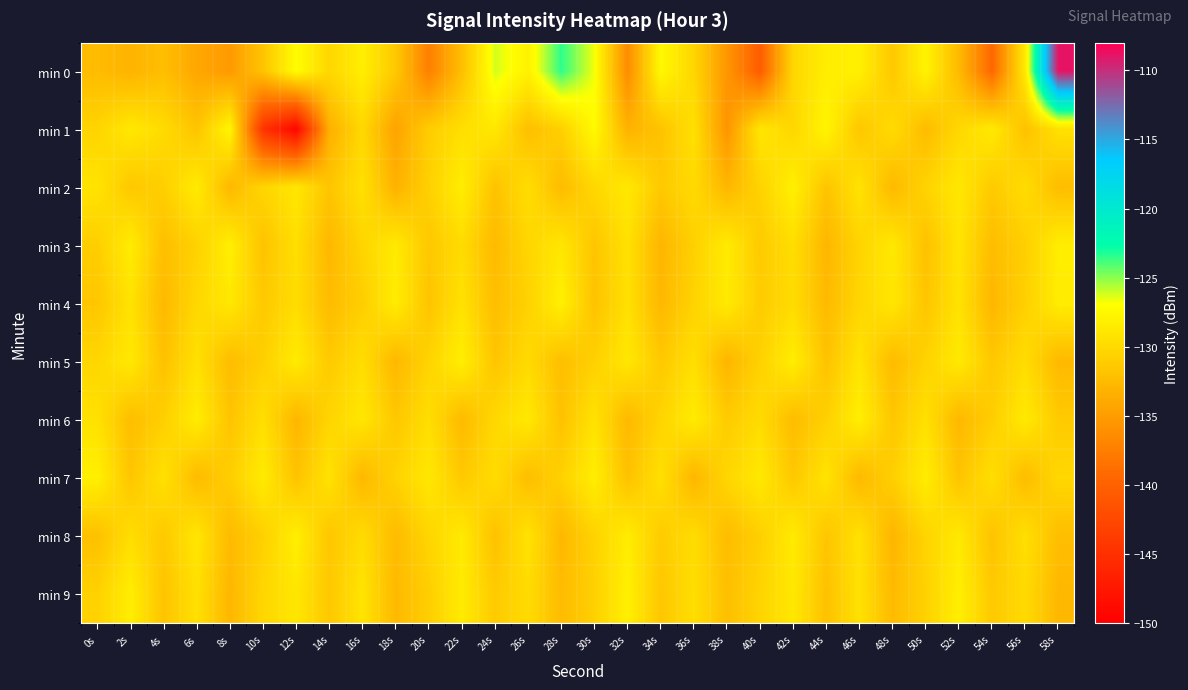

Reading left to right, what are all the values shown in this chart?

min 0: 0s=-132.4	2s=-133.1	4s=-132.2	6s=-134.1	8s=-135.2	10s=-131.7	12s=-127.1	14s=-130.1	16s=-128.2	18s=-131.3	20s=-137.3	22s=-132.1	24s=-126.1	26s=-127.9	28s=-123.5	30s=-126.7	32s=-136.3	34s=-127.4	36s=-130.2	38s=-135.4	40s=-140.3	42s=-130.2	44s=-128.3	46s=-128.1	48s=-131.4	50s=-127.8	52s=-132.5	54s=-139.4	56s=-128.6	58s=-108.8
min 1: 0s=-130.4	2s=-128.7	4s=-129.8	6s=-131.7	8s=-127.6	10s=-144.6	12s=-149.2	14s=-133.4	16s=-130.1	18s=-134.4	20s=-131.0	22s=-129.5	24s=-128.8	26s=-132.1	28s=-130.7	30s=-127.3	32s=-133.2	34s=-131.8	36s=-129.4	38s=-135.6	40s=-128.9	42s=-130.2	44s=-127.7	46s=-131.5	48s=-129.8	50s=-132.4	52s=-130.1	54s=-128.6	56s=-131.9	58s=-129.3
min 2: 0s=-129.1	2s=-131.4	4s=-130.8	6s=-128.5	8s=-132.7	10s=-130.3	12s=-128.9	14s=-131.6	16s=-129.4	18s=-133.2	20s=-130.7	22s=-128.3	24s=-131.8	26s=-129.6	28s=-132.4	30s=-130.1	32s=-128.7	34s=-131.3	36s=-129.9	38s=-132.8	40s=-130.5	42s=-128.1	44s=-131.7	46s=-129.2	48s=-132.6	50s=-130.4	52s=-128.8	54s=-131.2	56s=-129.7	58s=-132.3
min 3: 0s=-130.9	2s=-128.4	4s=-132.1	6s=-130.6	8s=-128.2	10s=-131.8	12s=-129.5	14s=-132.7	16s=-130.3	18s=-128.6	20s=-131.4	22s=-129.8	24s=-132.5	26s=-130.2	28s=-128.9	30s=-131.6	32s=-129.3	34s=-132.9	36s=-130.7	38s=-128.5	40s=-131.2	42s=-129.6	44s=-132.8	46s=-130.4	48s=-128.7	50s=-131.9	52s=-129.1	54s=-132.3	56s=-130.8	58s=-128.3
min 4: 0s=-131.5	2s=-129.2	4s=-132.6	6s=-130.1	8s=-128.8	10s=-131.3	12s=-129.7	14s=-132.4	16s=-130.9	18s=-128.4	20s=-131.7	22s=-129.3	24s=-132.2	26s=-130.6	28s=-128.1	30s=-131.8	32s=-129.4	34s=-132.7	36s=-130.5	38s=-128.6	40s=-131.1	42s=-129.8	44s=-132.5	46s=-130.3	48s=-128.9	50s=-131.6	52s=-129.2	54s=-132.8	56s=-130.7	58s=-128.4
min 5: 0s=-130.2	2s=-128.7	4s=-131.9	6s=-129.4	8s=-132.3	10s=-130.8	12s=-128.5	14s=-131.2	16s=-129.6	18s=-132.7	20s=-130.4	22s=-128.2	24s=-131.6	26s=-129.9	28s=-132.1	30s=-130.7	32s=-128.8	34s=-131.3	36s=-129.5	38s=-132.9	40s=-130.6	42s=-128.3	44s=-131.8	46s=-129.1	48s=-132.4	50s=-130.5	52s=-128.6	54s=-131.4	56s=-129.7	58s=-132.6
min 6: 0s=-129.3	2s=-132.2	4s=-130.8	6s=-128.4	8s=-131.7	10s=-129.5	12s=-132.8	14s=-130.3	16s=-128.9	18s=-131.4	20s=-129.6	22s=-132.5	24s=-130.1	26s=-128.7	28s=-131.9	30s=-129.2	32s=-132.6	34s=-130.4	36s=-128.5	38s=-131.1	40s=-129.8	42s=-132.3	44s=-130.7	46s=-128.2	48s=-131.5	50s=-129.4	52s=-132.7	54s=-130.9	56s=-128.6	58s=-131.2
min 7: 0s=-128.1	2s=-131.6	4s=-129.3	6s=-132.4	8s=-130.9	10s=-128.5	12s=-131.8	14s=-129.2	16s=-132.7	18s=-130.5	20s=-128.8	22s=-131.3	24s=-129.7	26s=-132.2	28s=-130.6	30s=-128.3	32s=-131.9	34s=-129.4	36s=-132.8	38s=-130.2	40s=-128.7	42s=-131.4	44s=-129.1	46s=-132.6	48s=-130.8	50s=-128.4	52s=-131.7	54s=-129.5	56s=-132.3	58s=-130.1
min 8: 0s=-132.0	2s=-129.6	4s=-131.3	6s=-128.9	8s=-132.5	10s=-130.7	12s=-128.2	14s=-131.5	16s=-129.8	18s=-132.4	20s=-130.3	22s=-128.6	24s=-131.9	26s=-129.2	28s=-132.7	30s=-130.5	32s=-128.4	34s=-131.1	36s=-129.7	38s=-132.3	40s=-130.8	42s=-128.5	44s=-131.6	46s=-129.3	48s=-132.9	50s=-130.4	52s=-128.7	54s=-131.8	56s=-129.5	58s=-132.2
min 9: 0s=-130.6	2s=-128.3	4s=-131.7	6s=-129.4	8s=-132.8	10s=-130.2	12s=-128.9	14s=-131.4	16s=-129.1	18s=-132.6	20s=-130.9	22s=-128.5	24s=-131.2	26s=-129.8	28s=-132.4	30s=-130.7	32s=-128.1	34s=-131.5	36s=-129.6	38s=-132.1	40s=-130.4	42s=-128.8	44s=-131.9	46s=-129.3	48s=-132.5	50s=-130.6	52s=-128.2	54s=-131.3	56s=-129.9	58s=-132.7